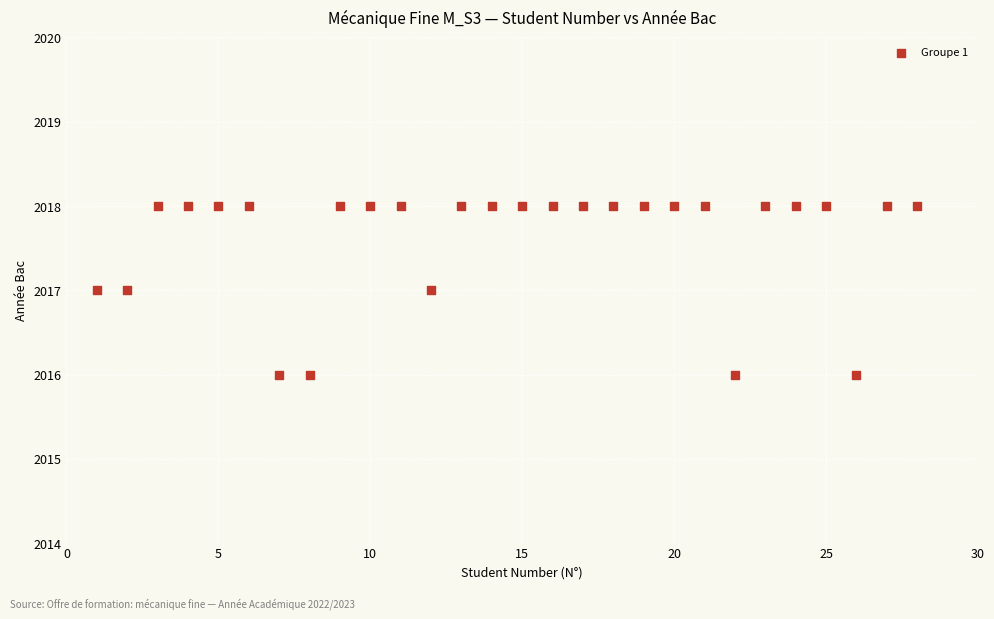

What is the range of X values (max minus min)?

27